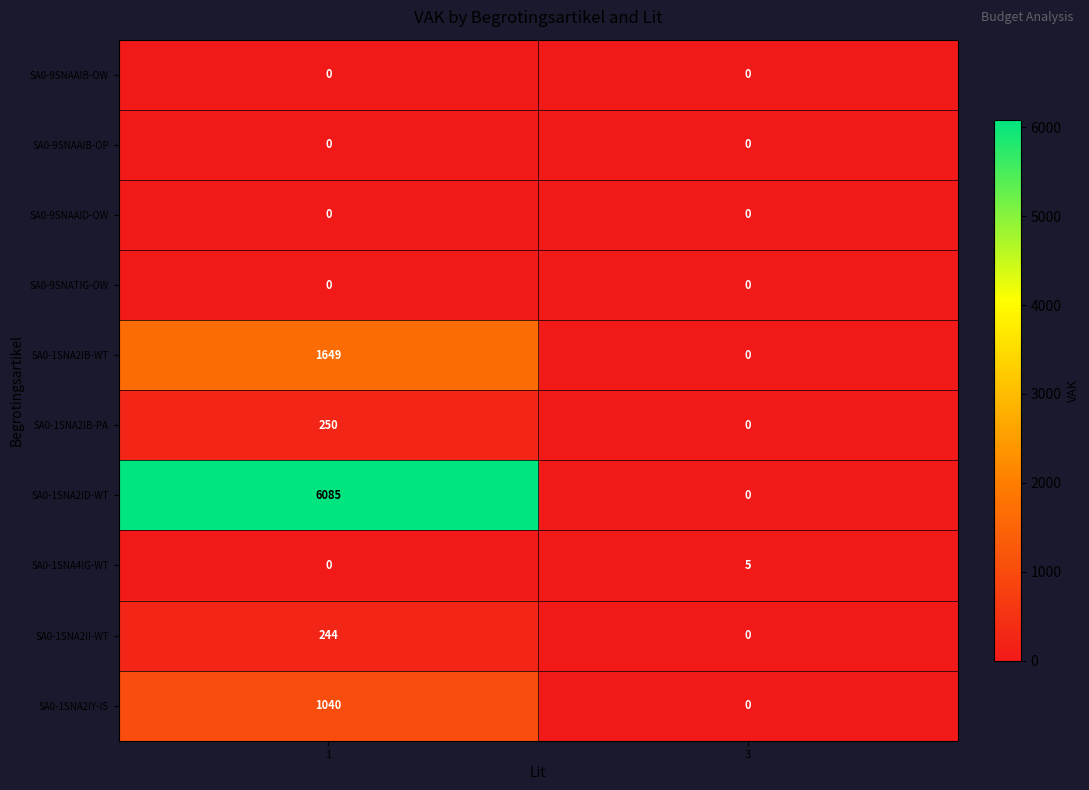

How many values in SA0-1SNA2IY-IS are above zero?

1